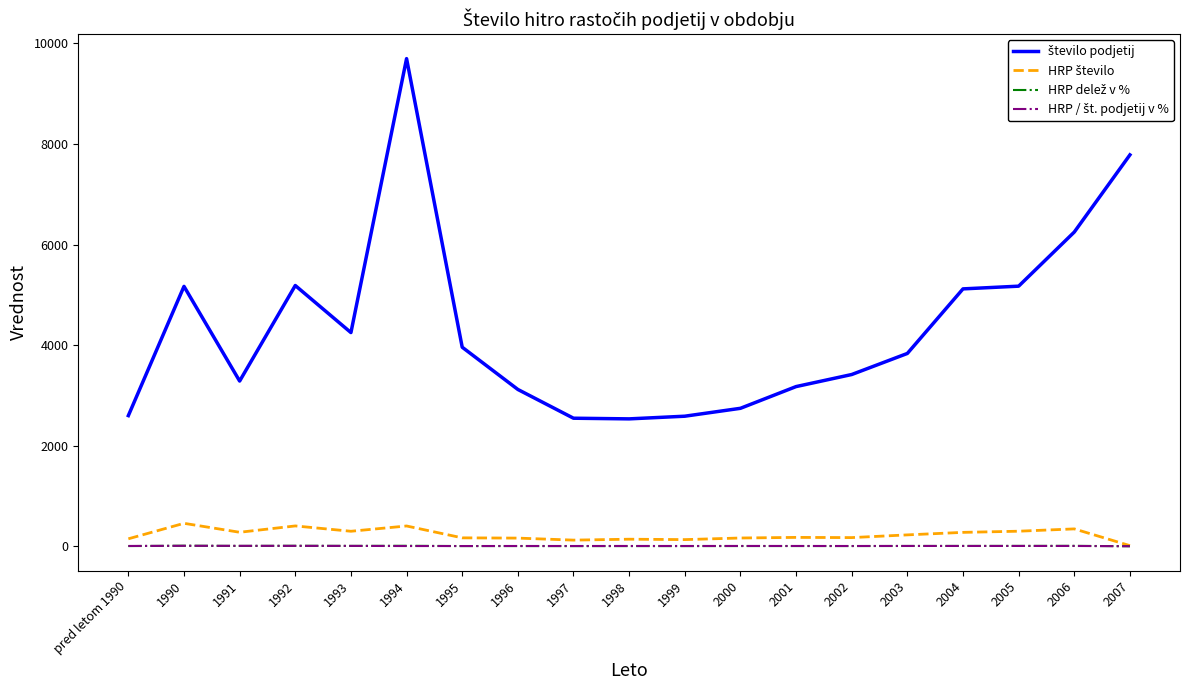

At which category is the sum across all series the highest?

1994